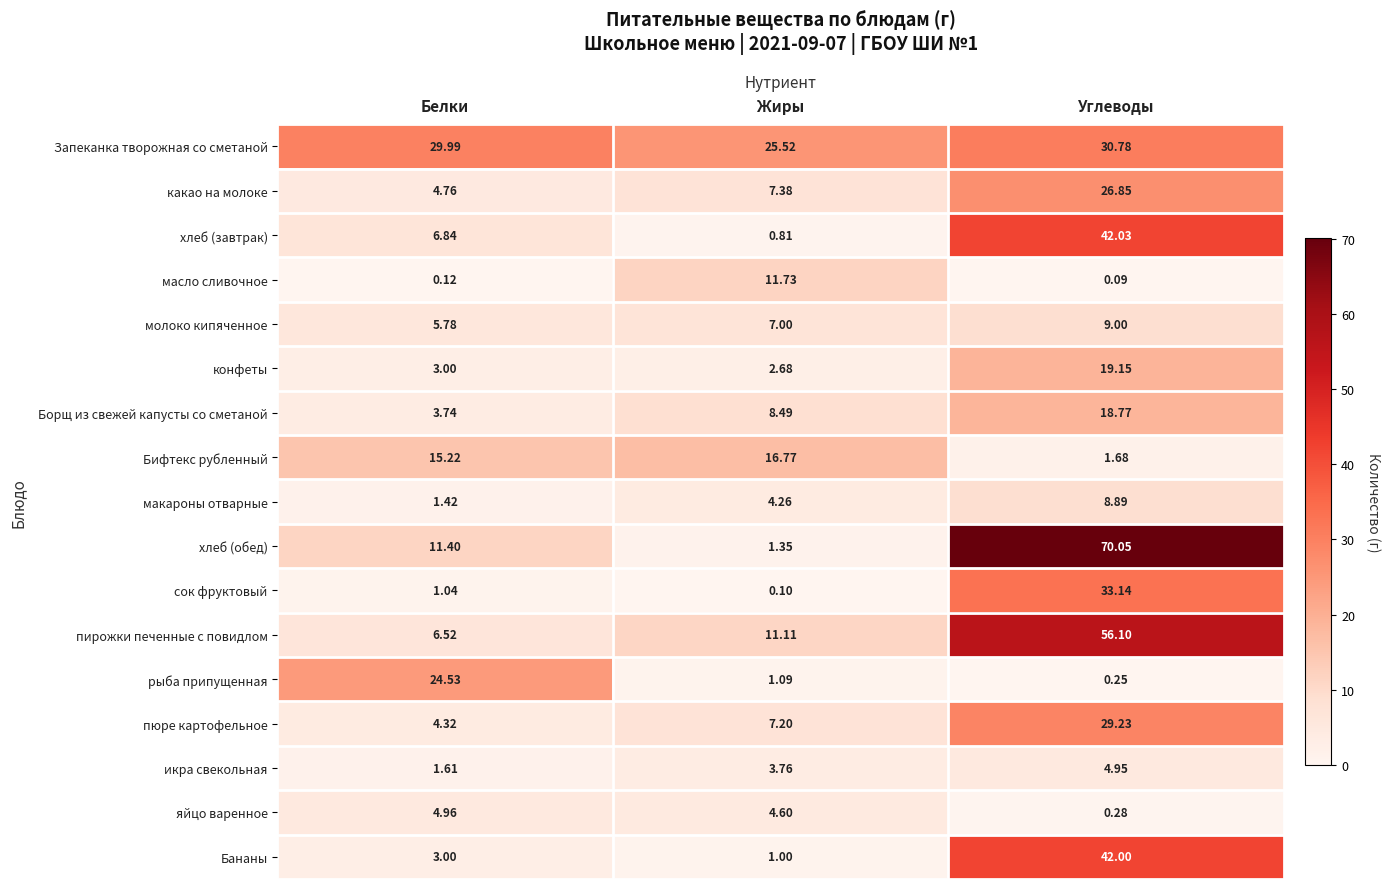

Which series has the largest range (max minus min)?

хлеб (обед)